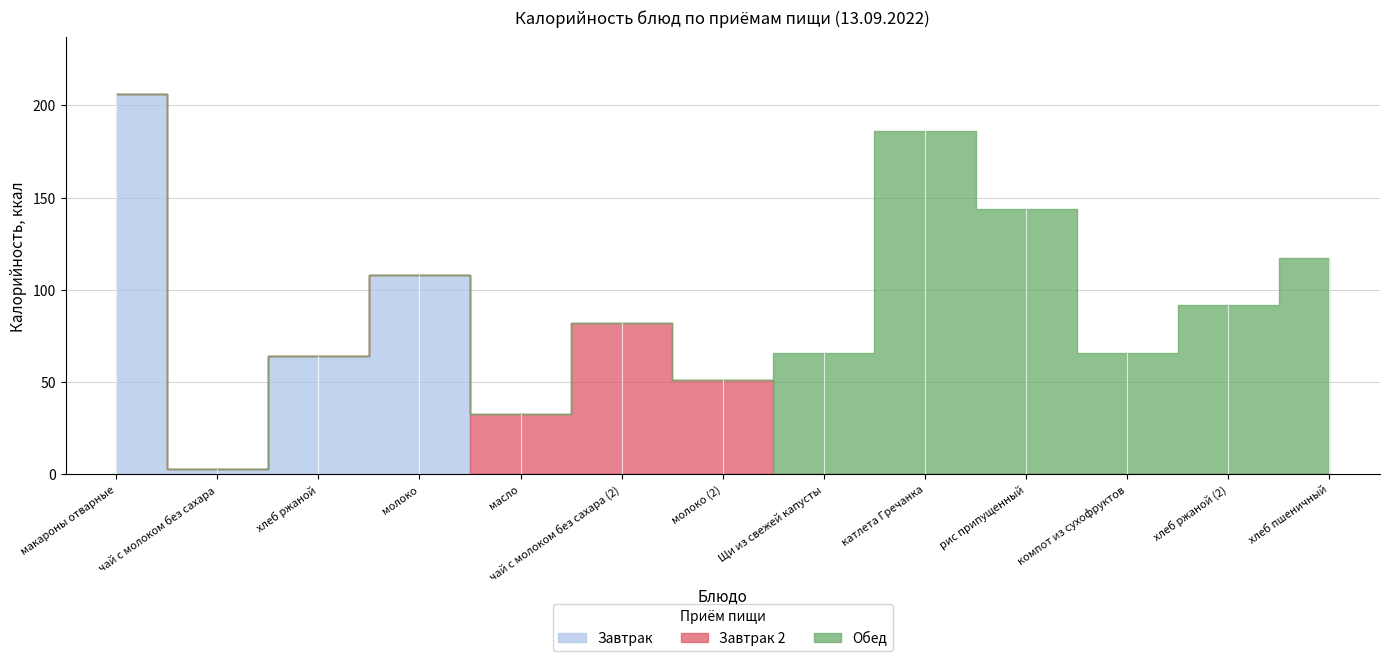

Which has a higher value, хлеб ржаной (2) or молоко (2)?

хлеб ржаной (2)